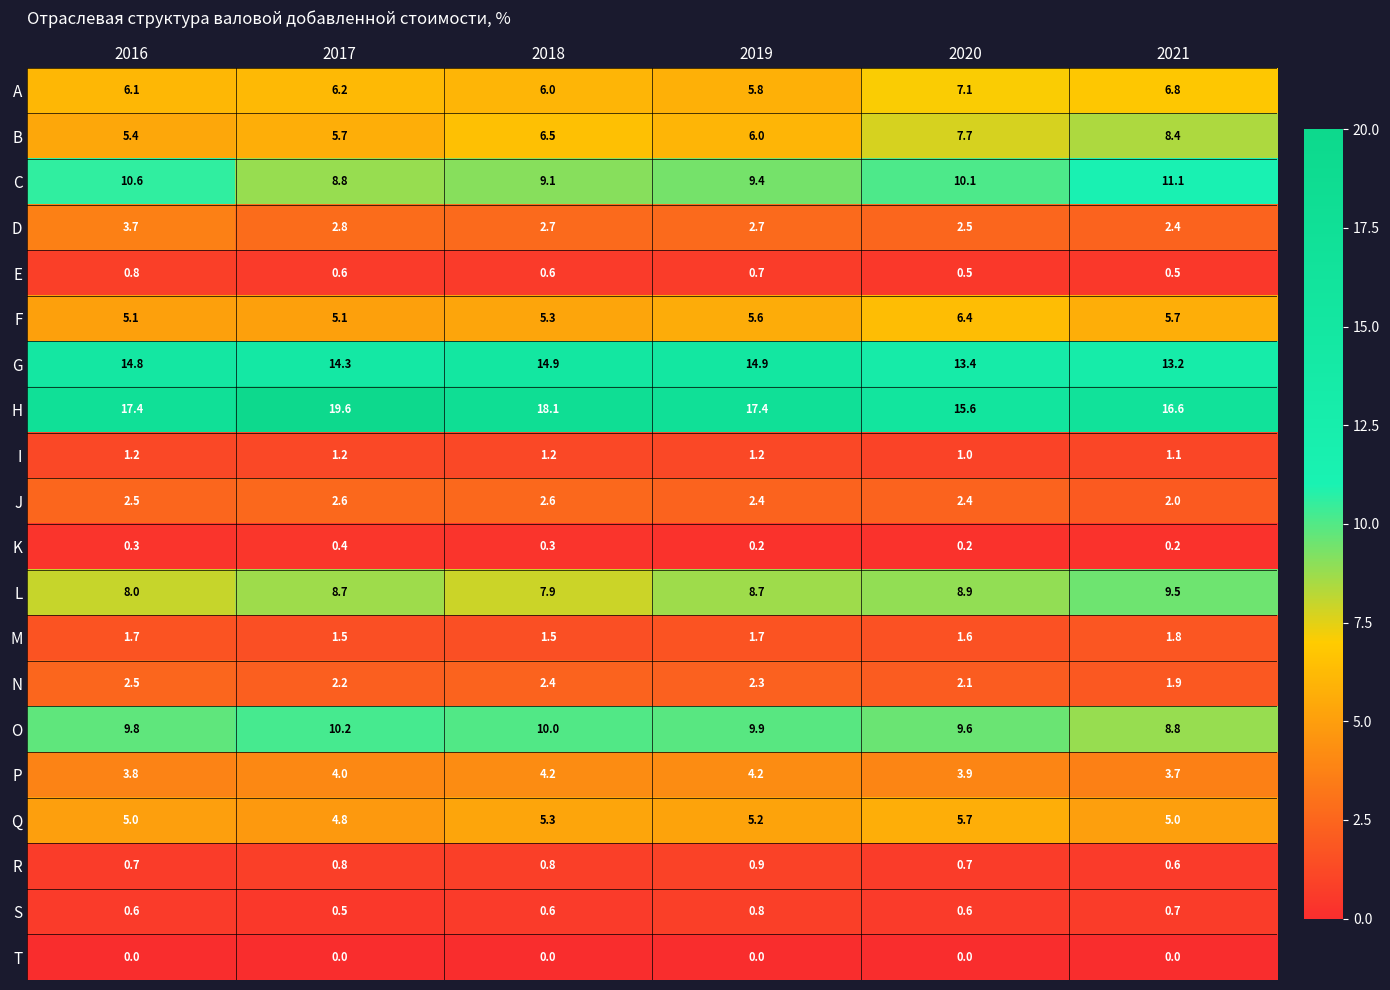

True or false: B has a value of 8.4 at 2021.

True